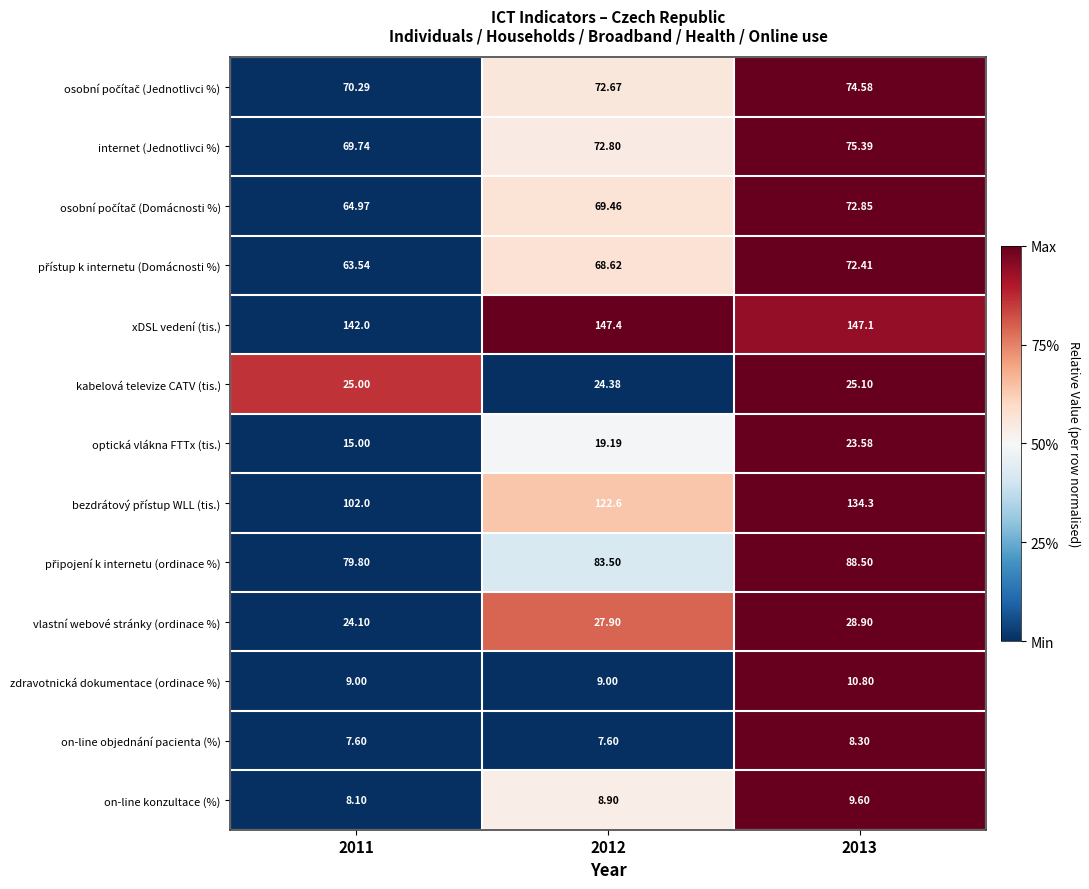

Is the value of optická vlákna FTTx (tis.) at 2011 greater than the value of internet (Jednotlivci %) at 2011?

No